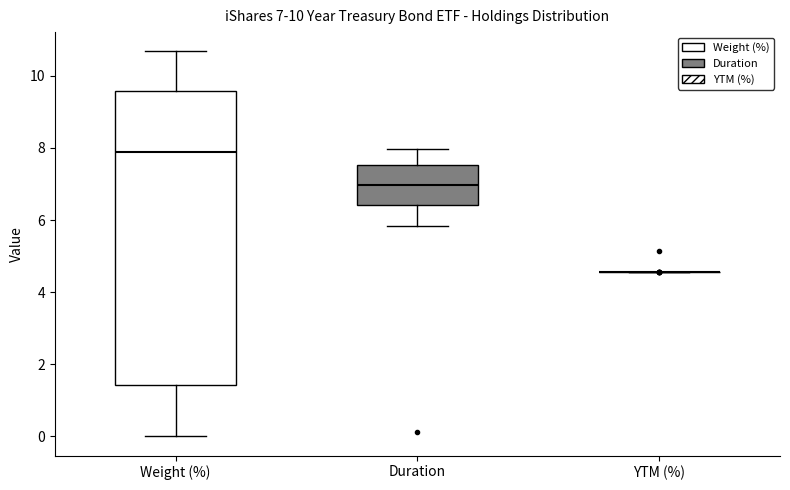

Comparing the boxes themselves (not the whiskers), which one is the tallest?

Weight (%)